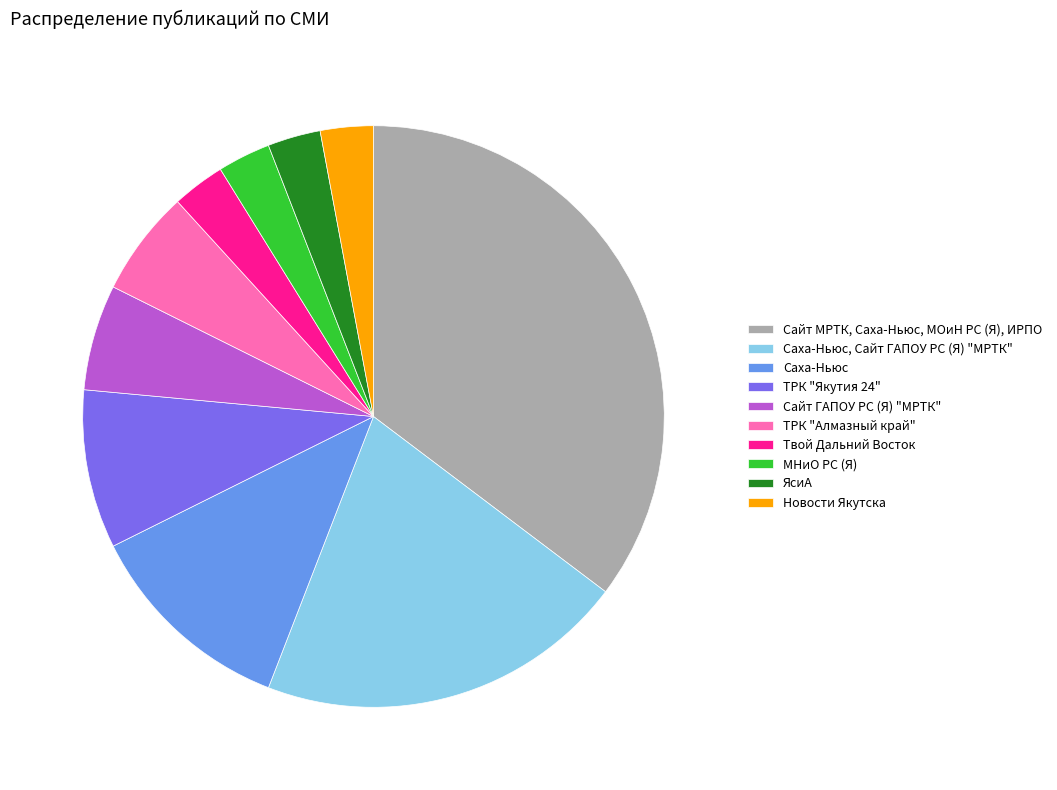

Does any single category account for the majority?

No